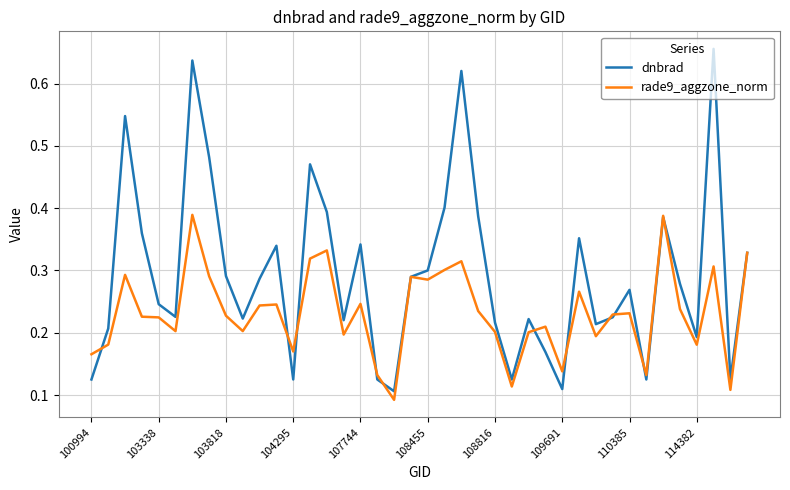

Rank the series by their maximum value, from lowest to highest.

rade9_aggzone_norm, dnbrad